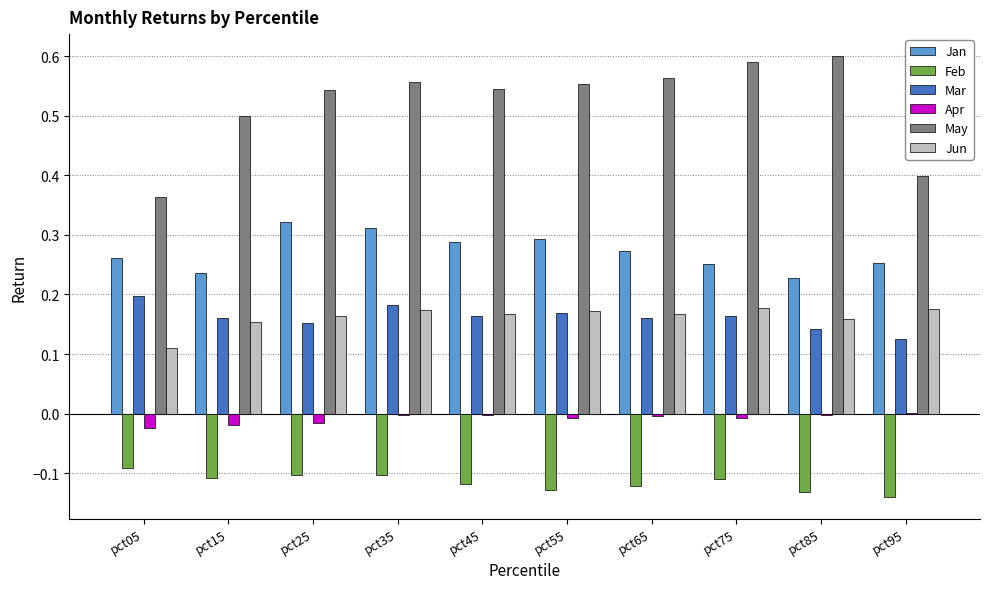

The Jan series shows 0.3 at pct75. True or false?

True